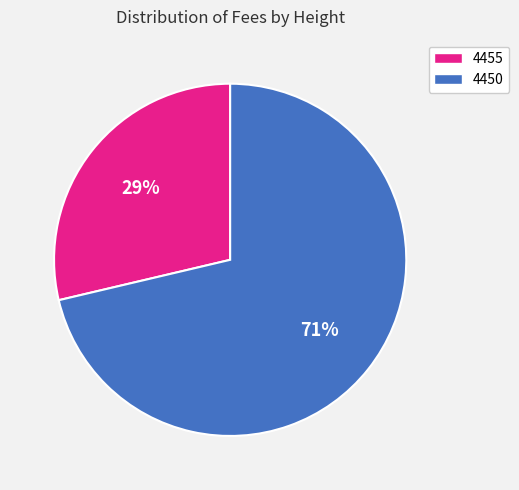

Is there a majority slice in this chart?

Yes